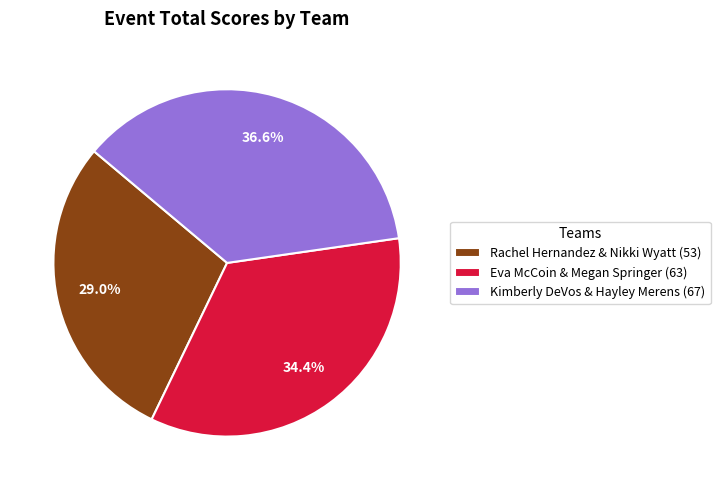

Combined, what portion of the pie is Kimberly DeVos & Hayley Merens (67) and Eva McCoin & Megan Springer (63)?

71.0%